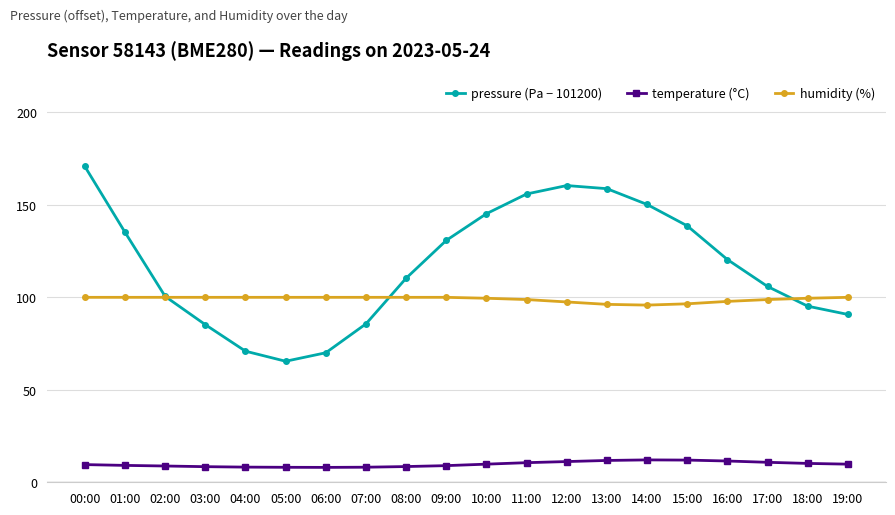

What is the maximum value shown in the chart?

170.8